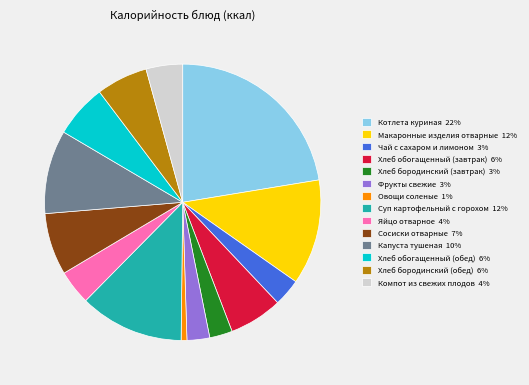

How many slices are in this pie chart?

14